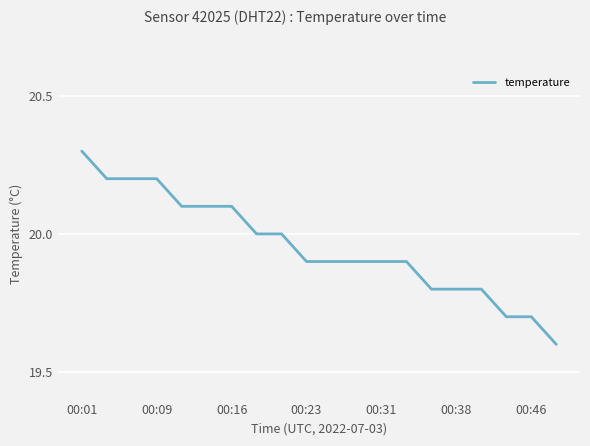

What is the minimum value shown in the chart?

19.6